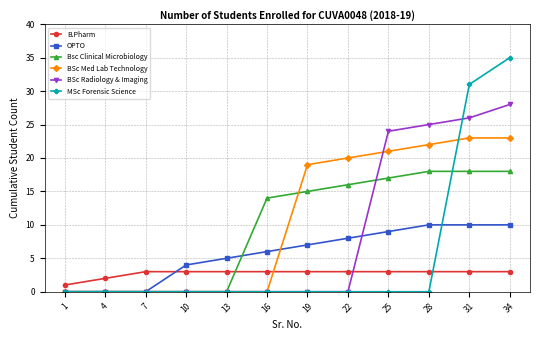

Is this an area chart (filled region under the line)?

No